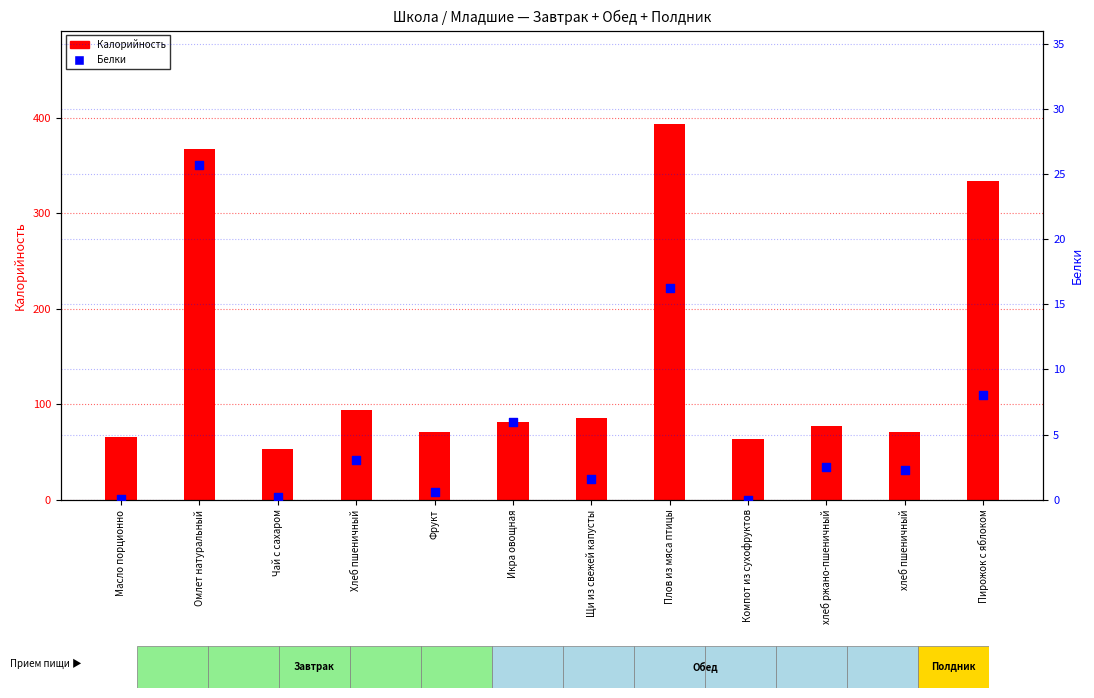

What is the total value across all series at Плов из мяса птицы?

409.1